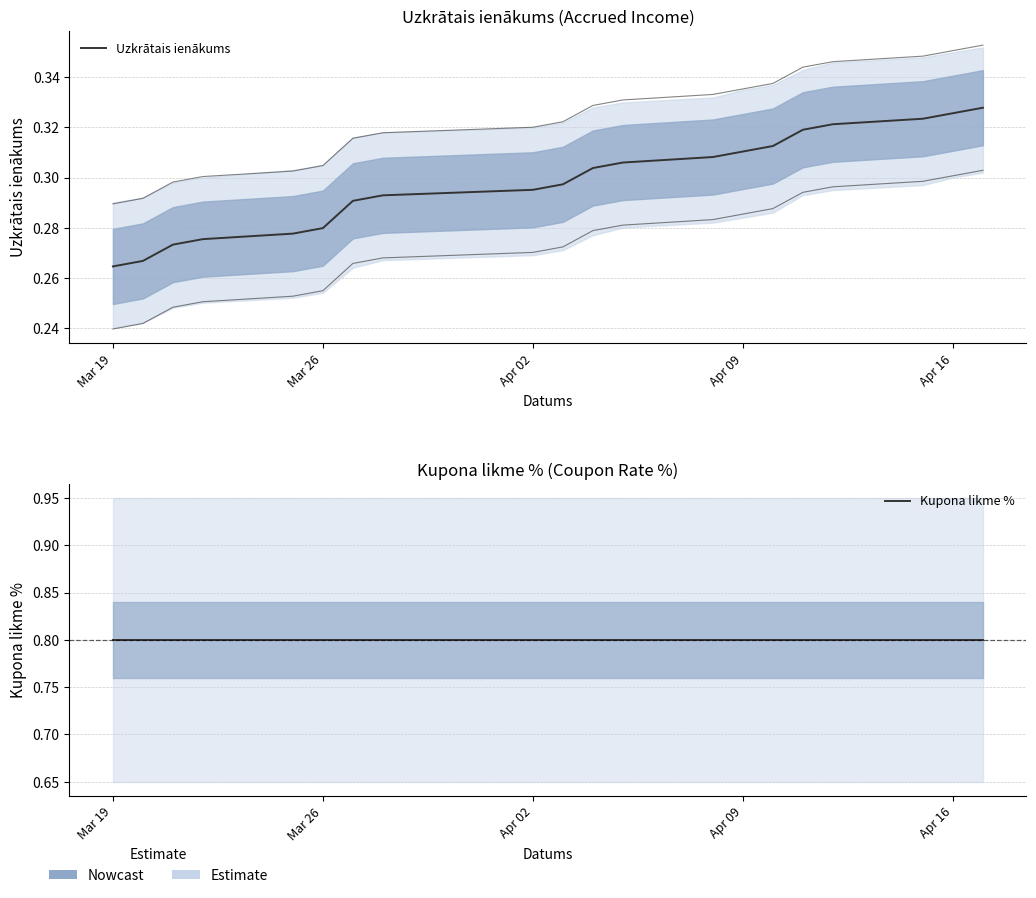

True or false: Uzkrātais ienākums and Kupona likme % cross at least once.

False